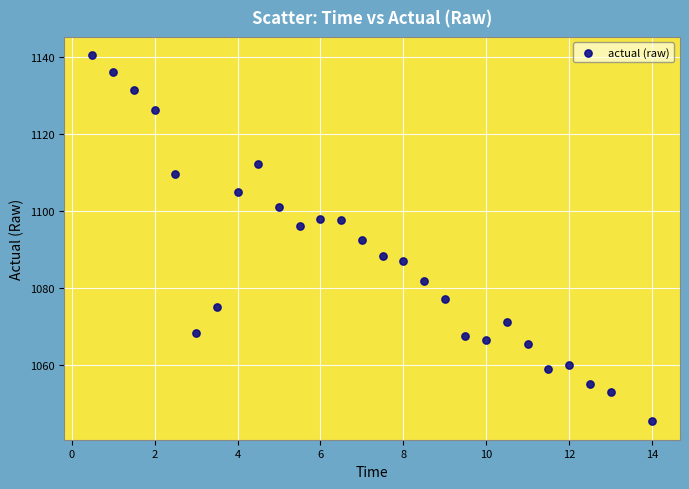

What is the range of X values (max minus min)?

13.5